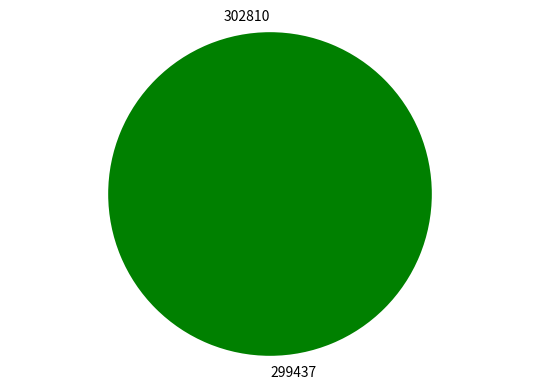

Combined, what portion of the pie is 299437 and 302810?

100.0%